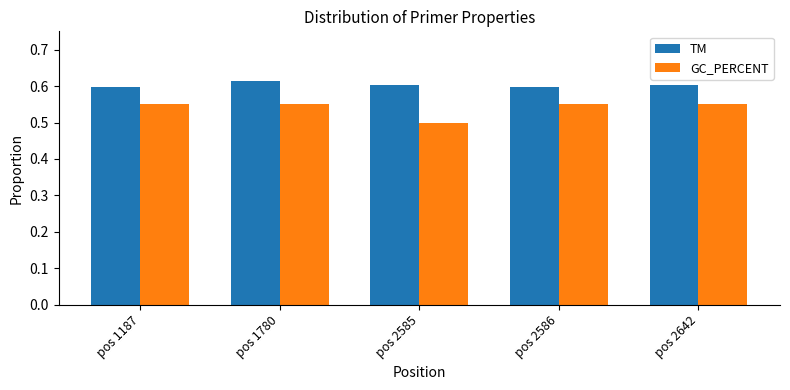

Count the TM values in the range 0 to 1.

5